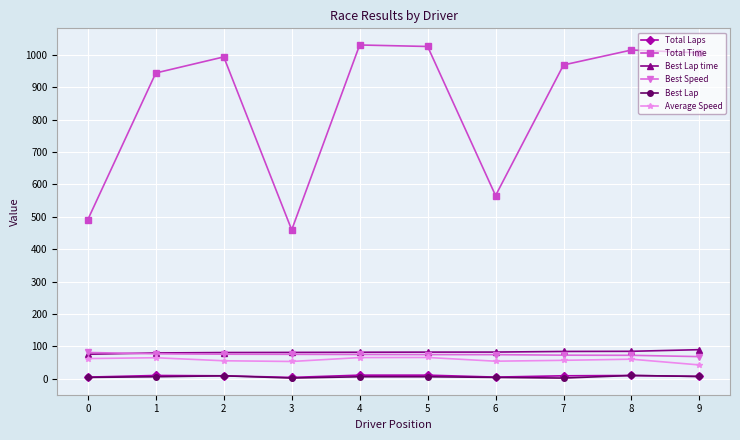

What is the minimum value for Best Lap time?

75.6